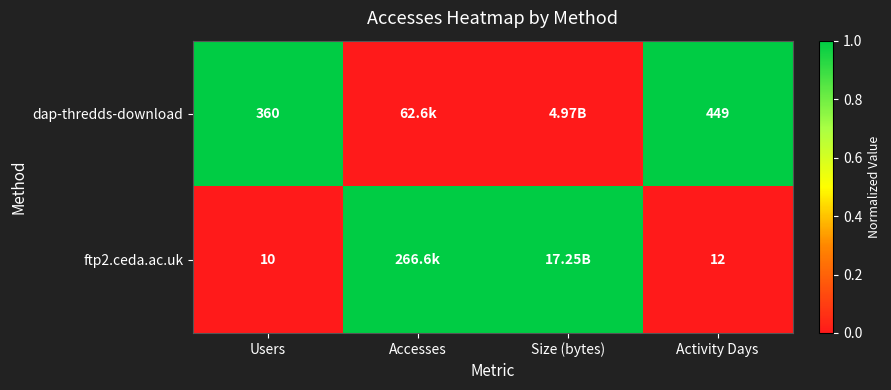

Is the value of dap-thredds-download at Activity Days greater than the value of ftp2.ceda.ac.uk at Users?

Yes